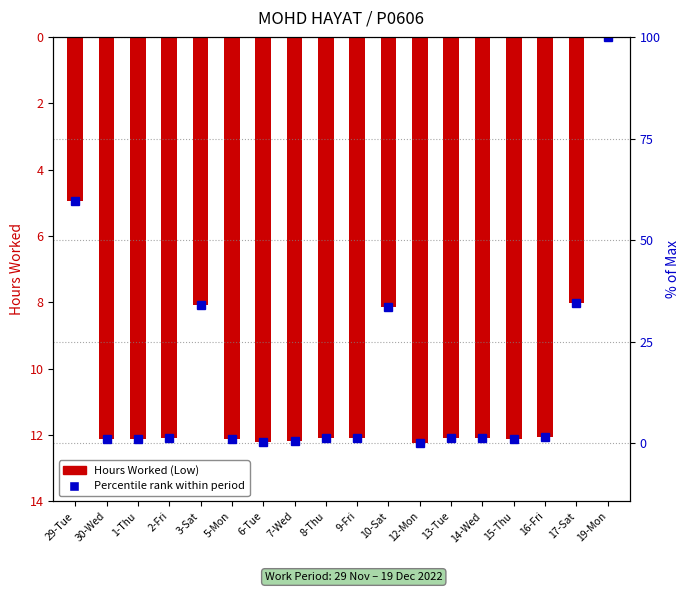

What position from the right is 12-Mon?

7